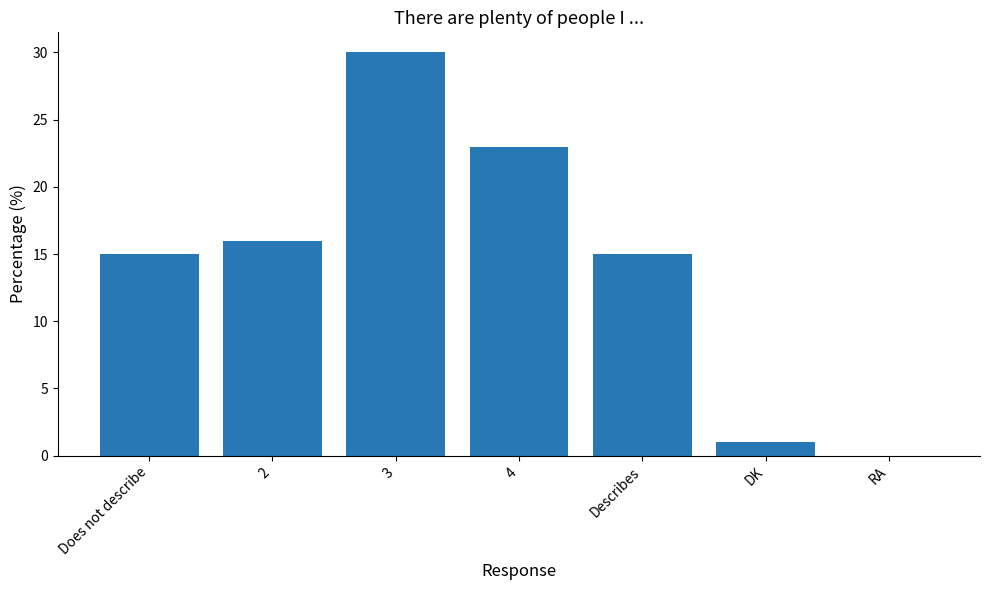

Which category has the highest value across all series?

3